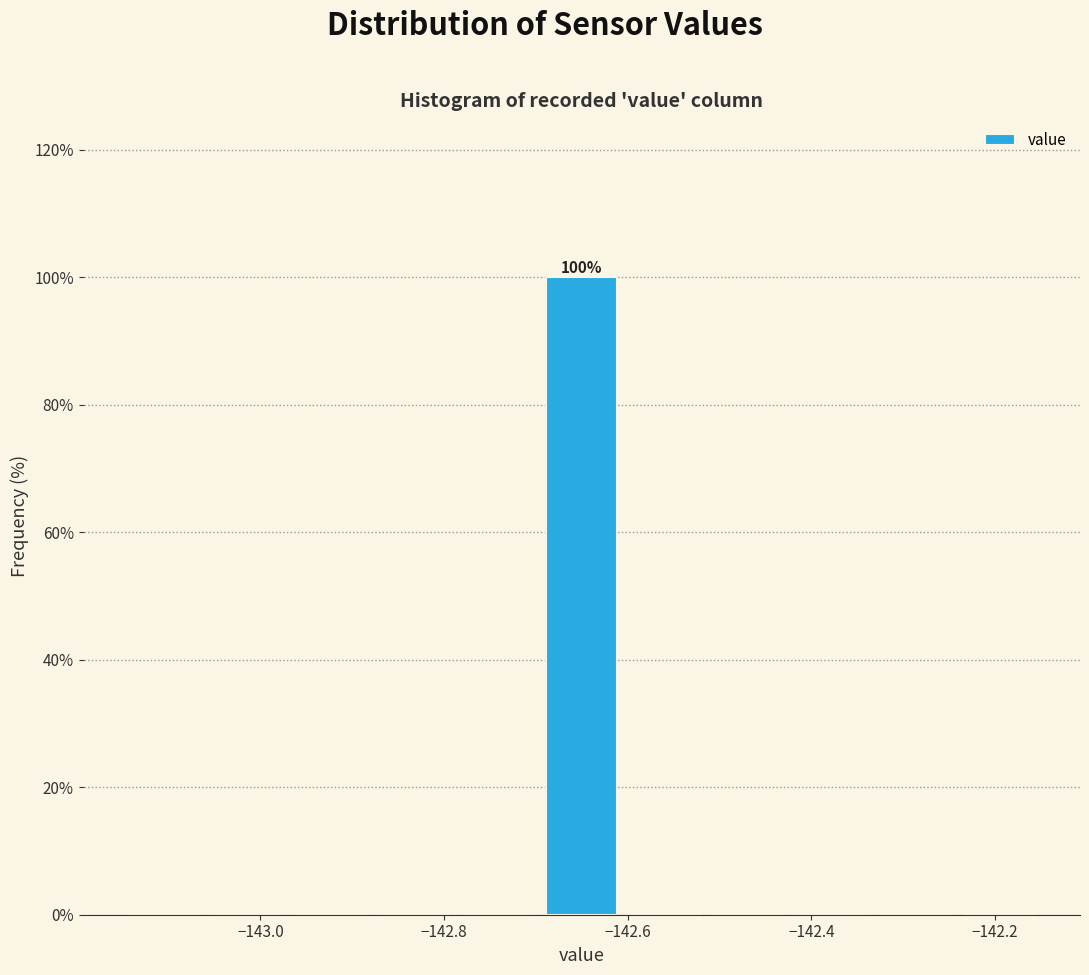

Over which range of the x-axis is the bar tallest?

-142.70 to -142.60